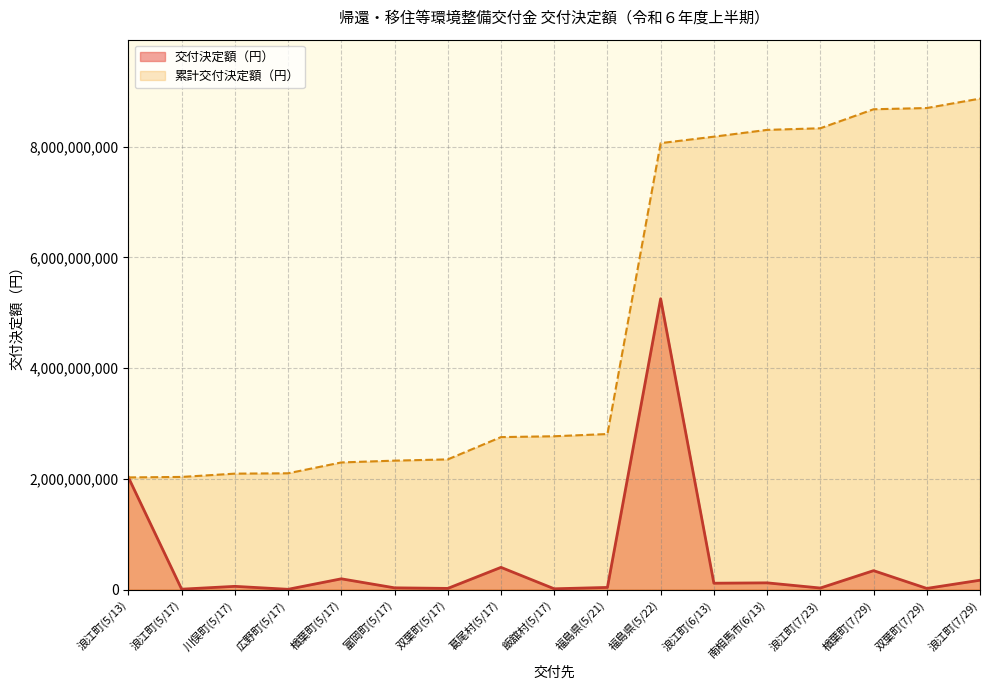

List the labels in order of value, largest first.

福島県(5/22), 浪江町(5/13), 葛尾村(5/17), 楢葉町(7/29), 楢葉町(5/17), 浪江町(7/29), 南相馬市(6/13), 浪江町(6/13), 川俣町(5/17), 福島県(5/21), 富岡町(5/17), 浪江町(7/23), 双葉町(5/17), 双葉町(7/29), 飯舘村(5/17), 浪江町(5/17), 広野町(5/17)